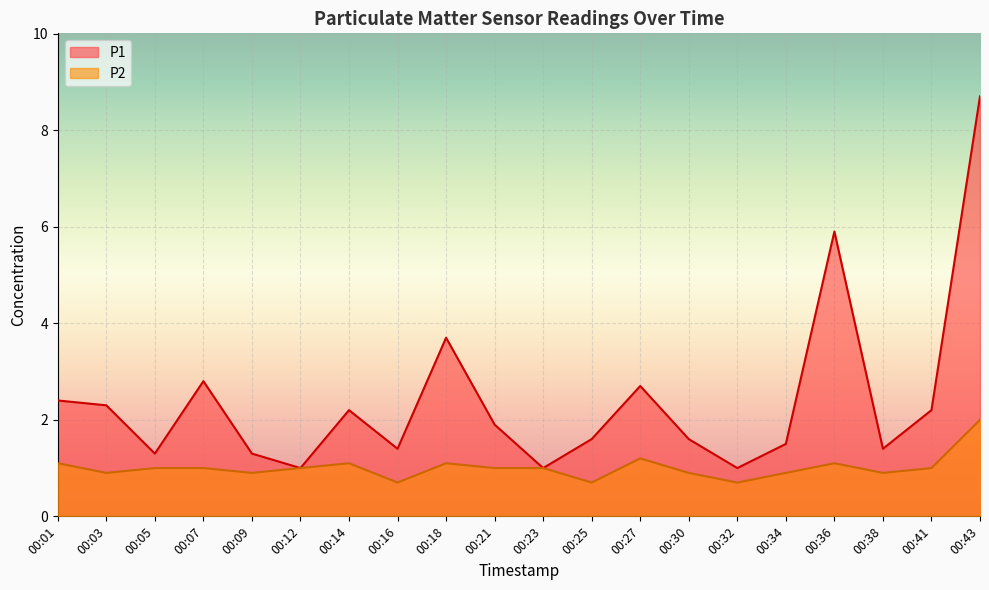

What are all the series names shown in the legend?

P1, P2